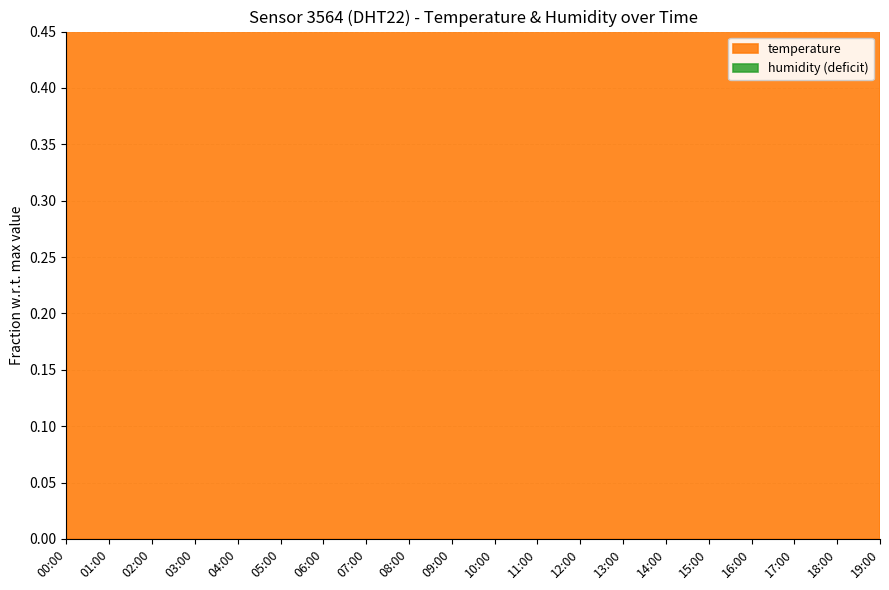

Which label corresponds to the smallest value in the chart?

00:00